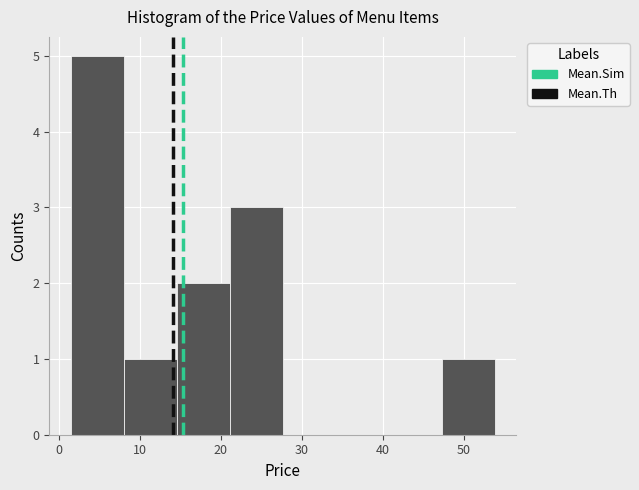

How tall is the bar that spans 21 to 28 on the x-axis? Neither the bar edges nor the heights are printed on the chart, so give them approximately, as read against the axes.

3